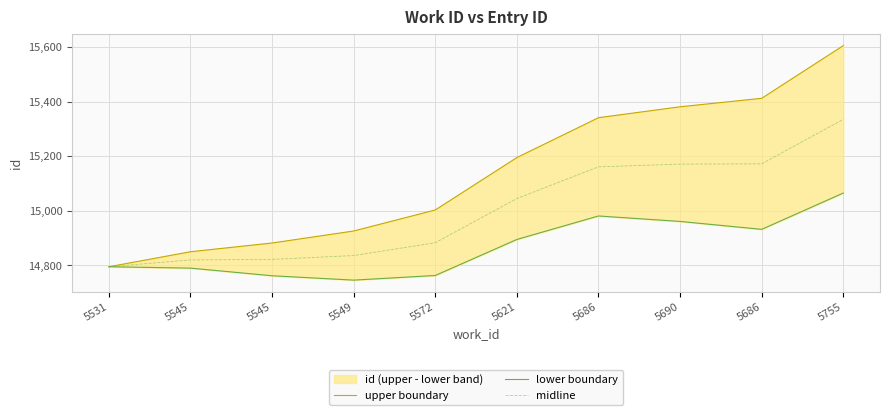

Which has a higher value, 5755 or 5686?

5755